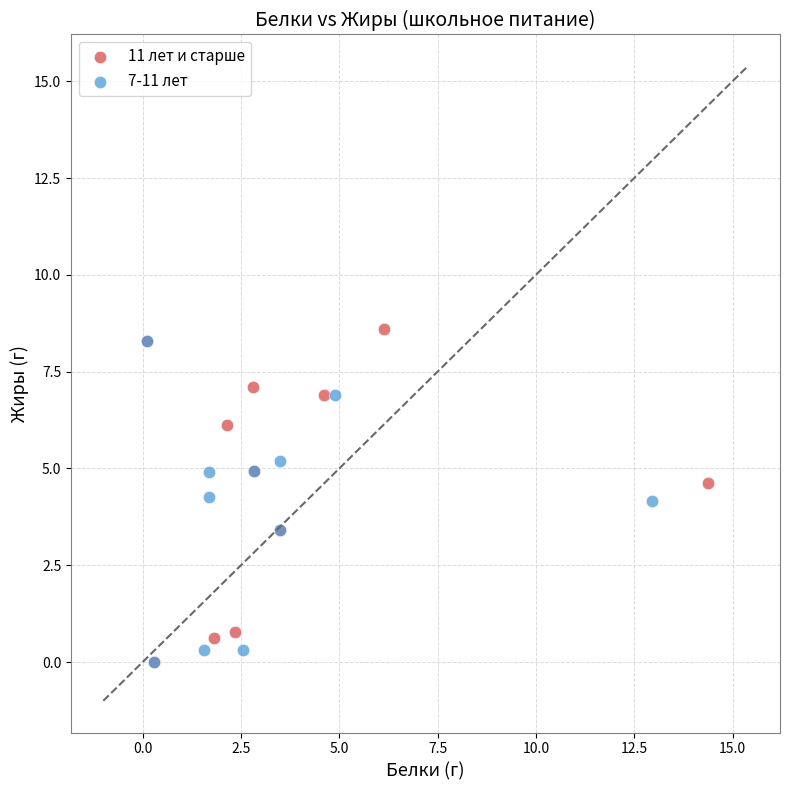

What are all the series names shown in the legend?

11 лет и старше, 7-11 лет